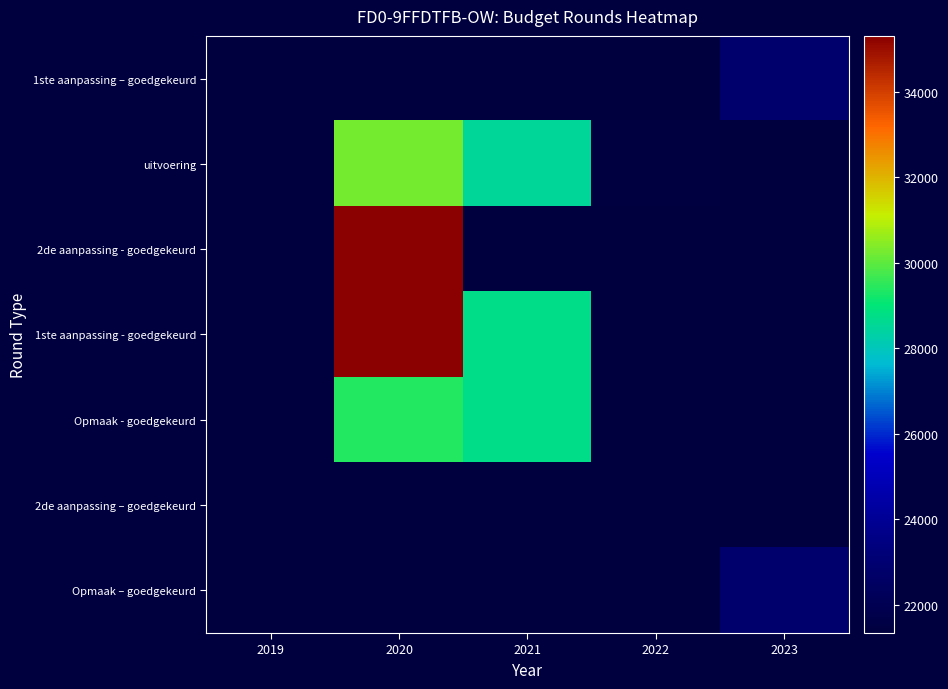

How many data points in Opmaak - goedgekeurd are less than 28740?

1